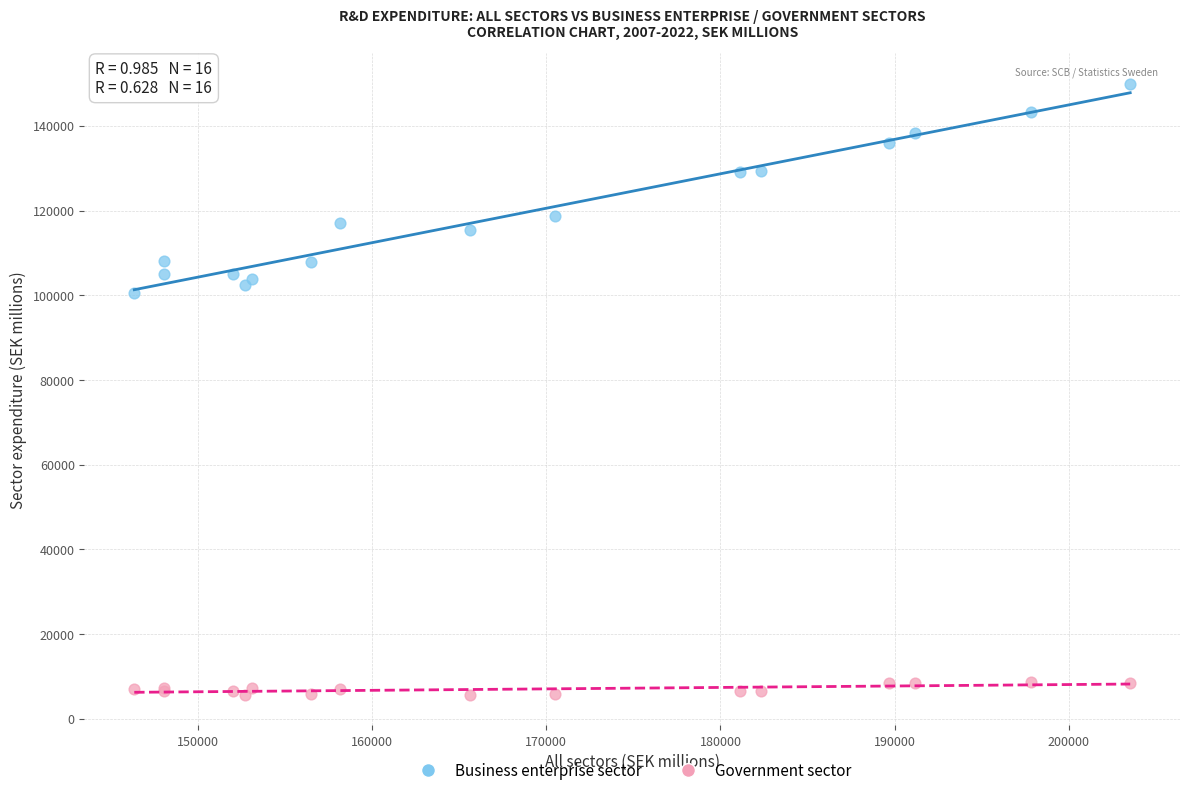

Which series has the widest spread of Y values?

Business enterprise sector